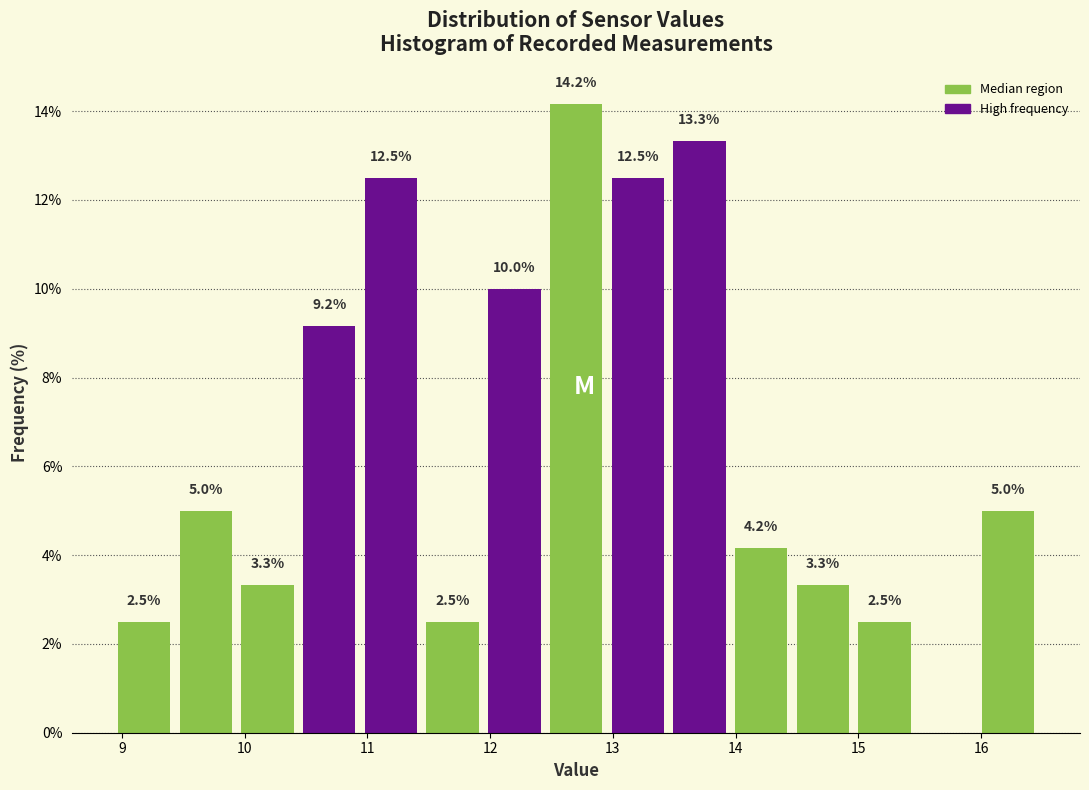

Over which range of the x-axis is the bar tallest?

12.4 to 13.0